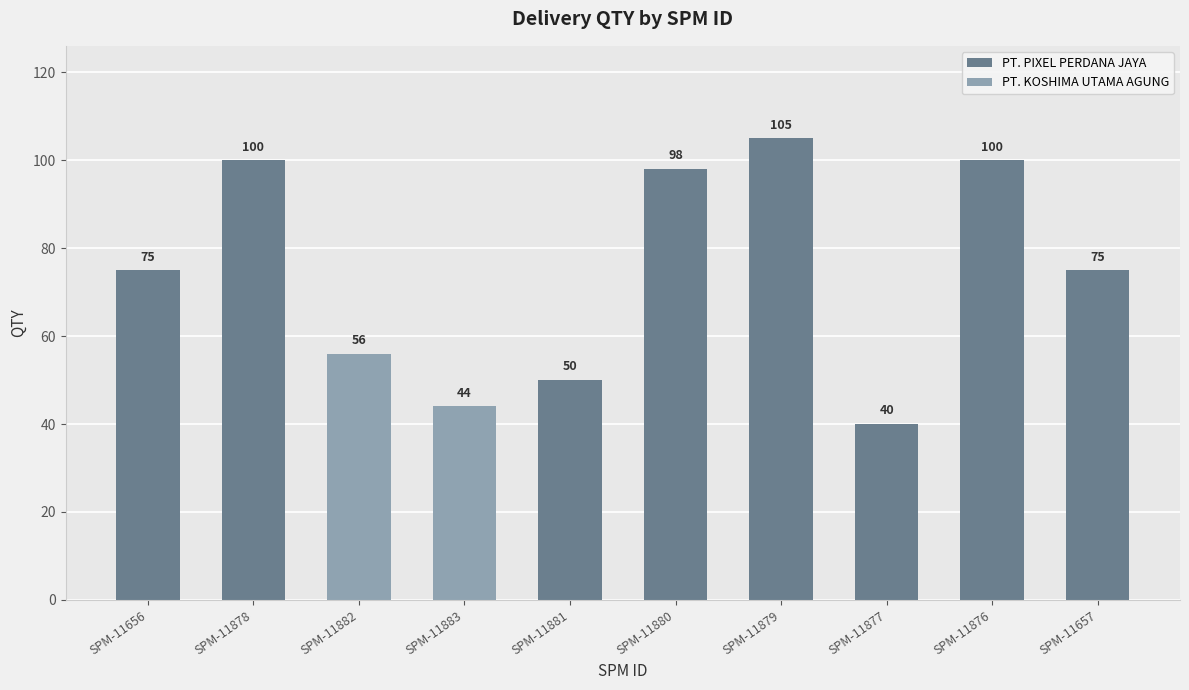

What is the sum of all values?

743